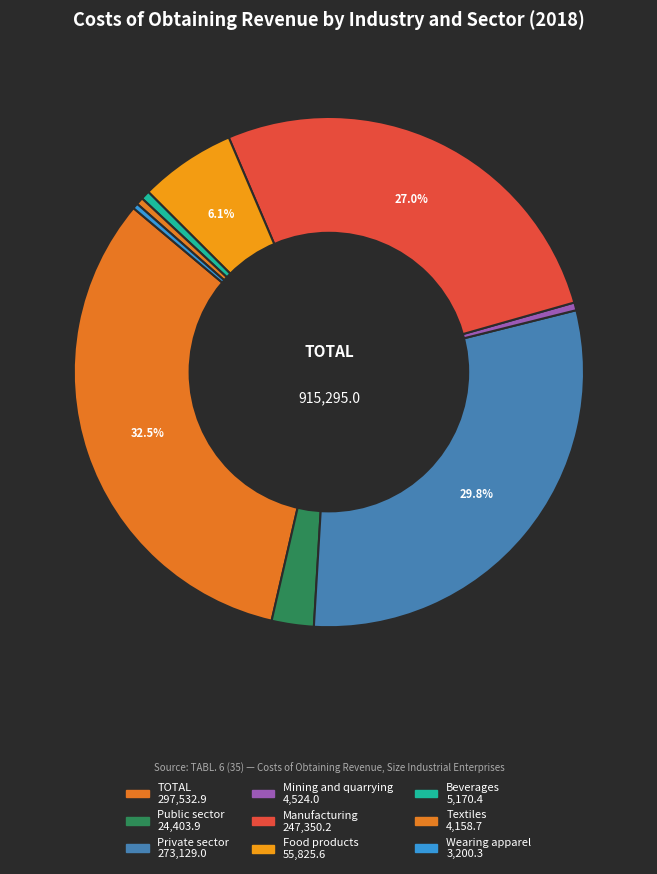

Rank the categories by value from lowest to highest.

Wearing apparel, Textiles, Mining and quarrying, Beverages, Public sector, Food products, Manufacturing, Private sector, TOTAL